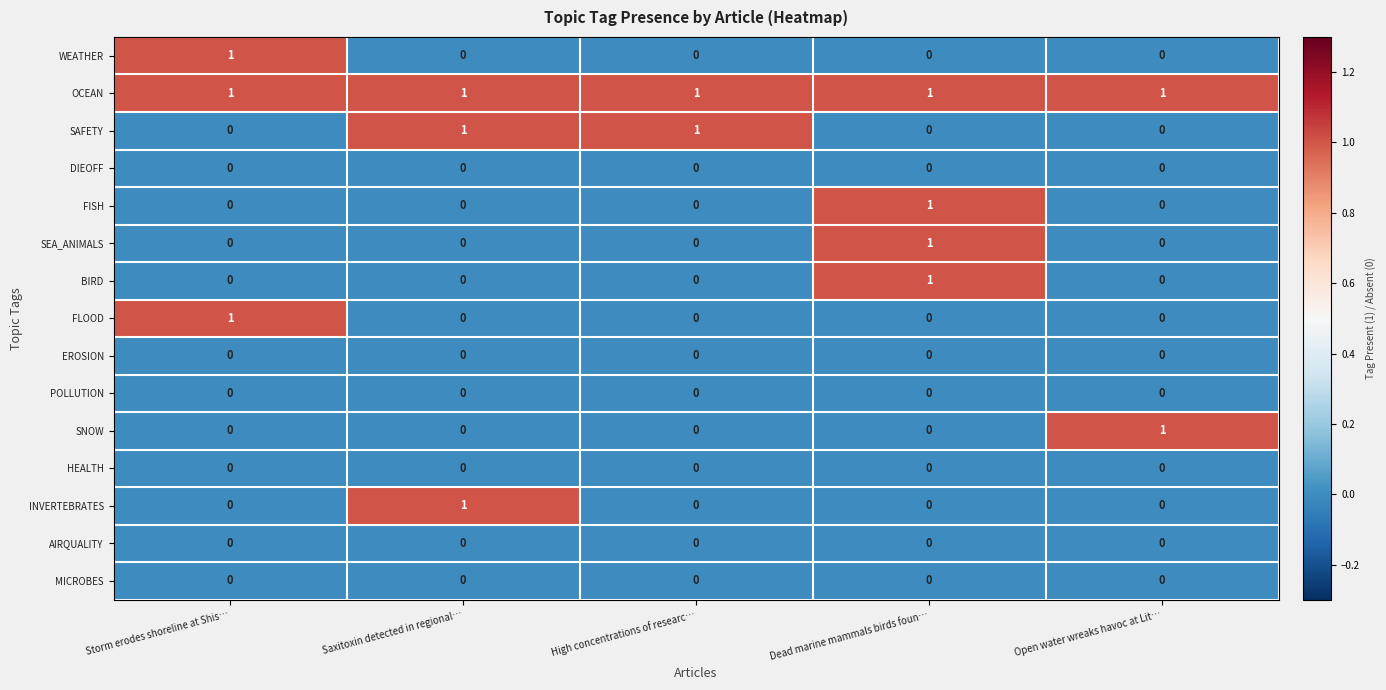

At how many categories does at least one series exceed 0?

5